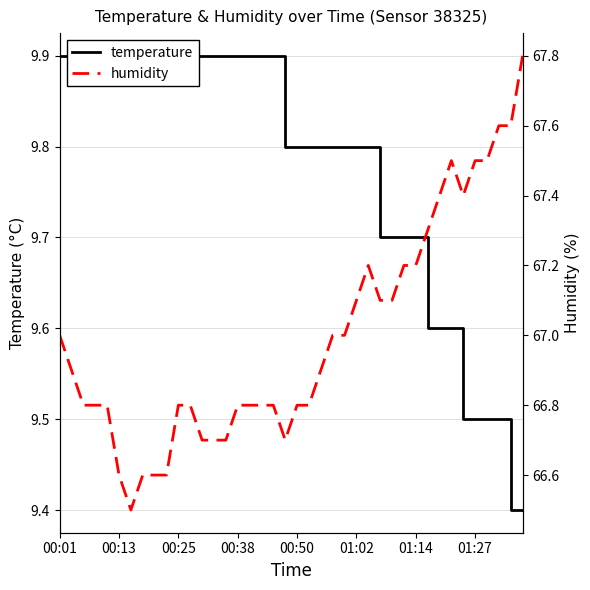

In humidity, how many points are lower than both neighbors (excluding endpoints)?

3